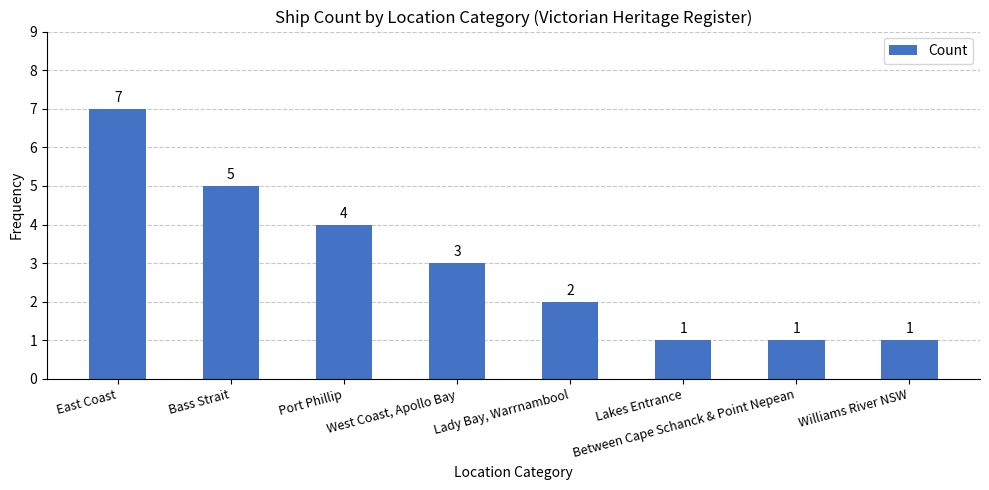

Reading left to right, transcribe all the data shown in this chart.

7	5	4	3	2	1	1	1